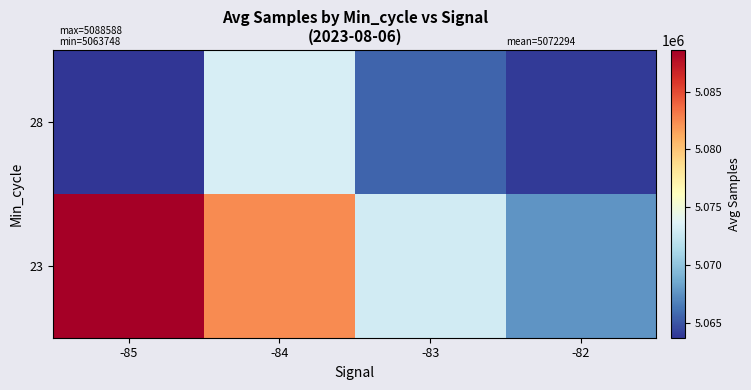

Reading left to right, what are all the values shown in this chart?

23: -85=5088588.0	-84=5082389.0	-83=5073049.0	-82=5067674.3
28: -85=5063748.0	-84=5073340.6	-83=5065602.1	-82=5063958.1